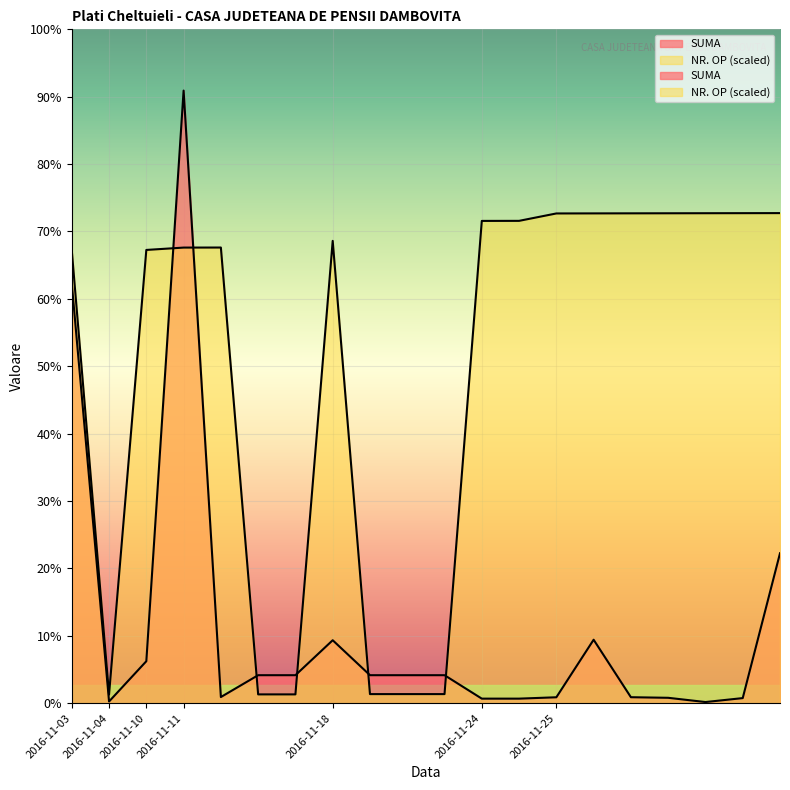

What is the difference between the maximum and second lowest values in the NR. OP series?

17206.2